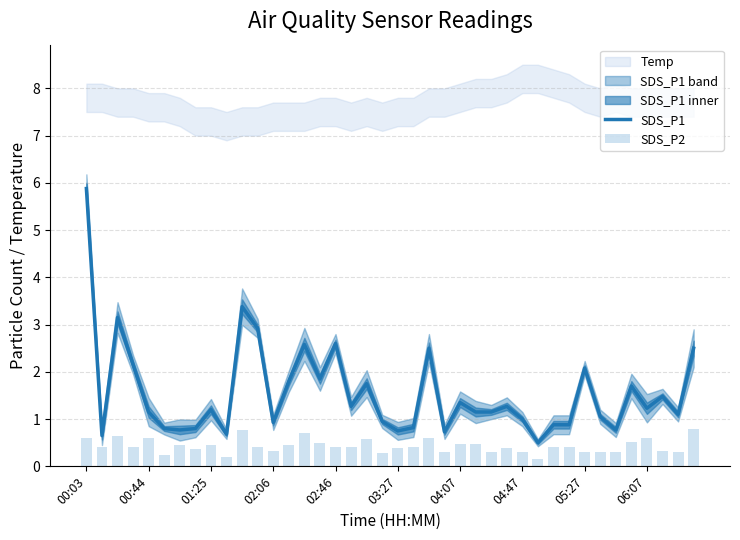

What is the smallest value displayed?

0.1